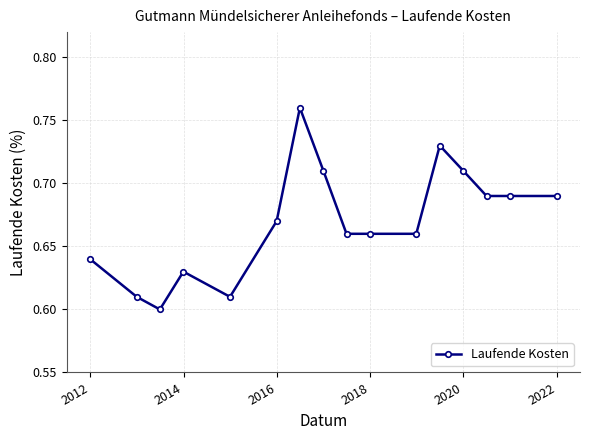

Count the values in the range 0 to 1.

16